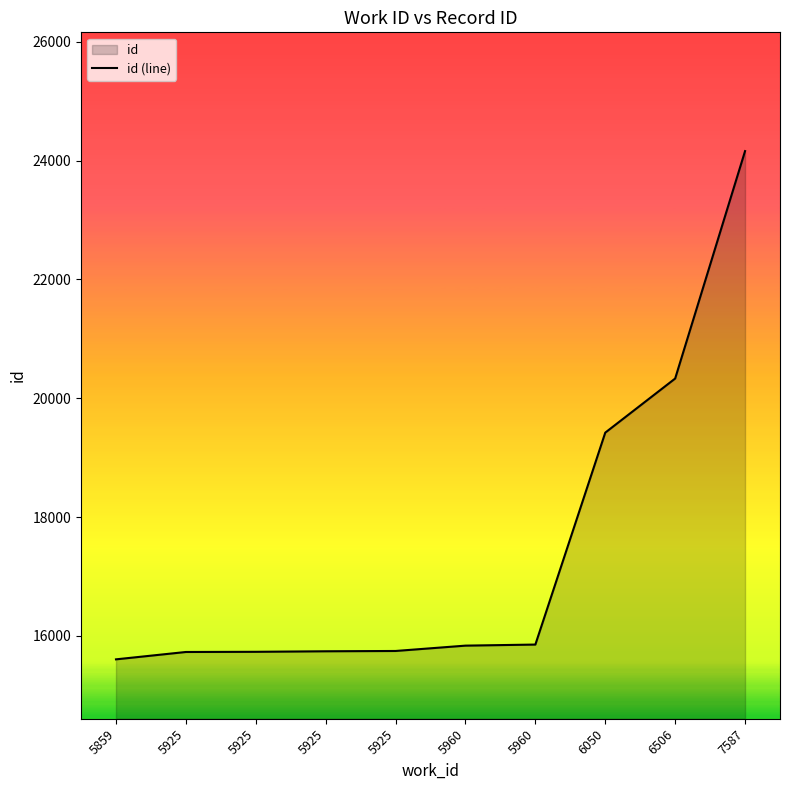

Where does the data first go above 15834?

5960